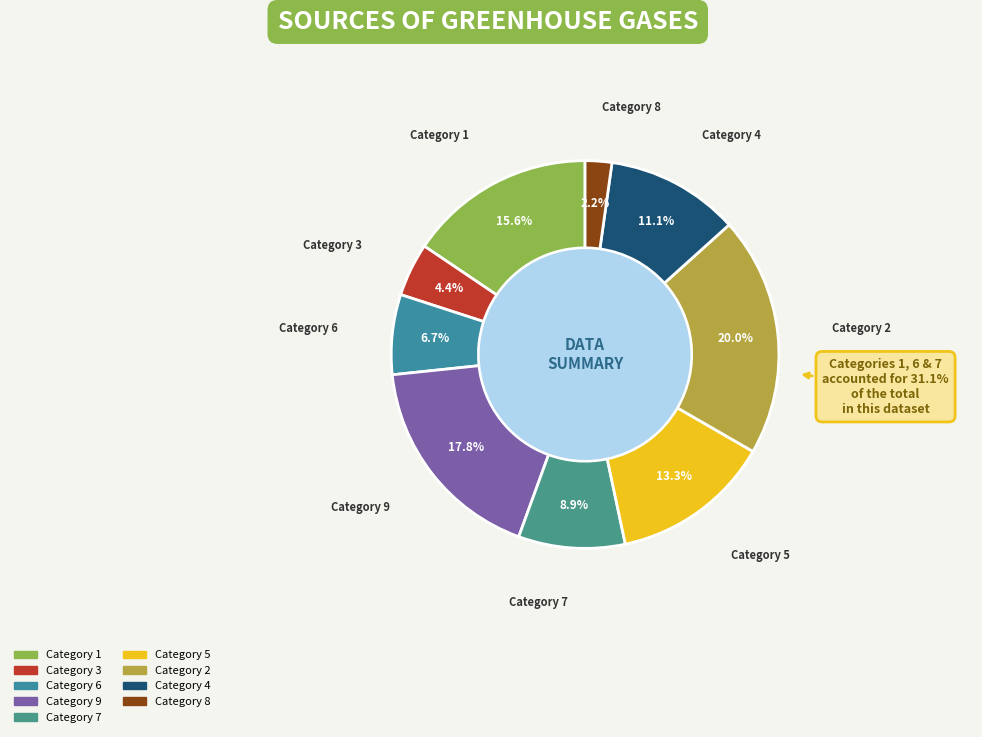

To the nearest percent, what portion does 3 represent?

4%